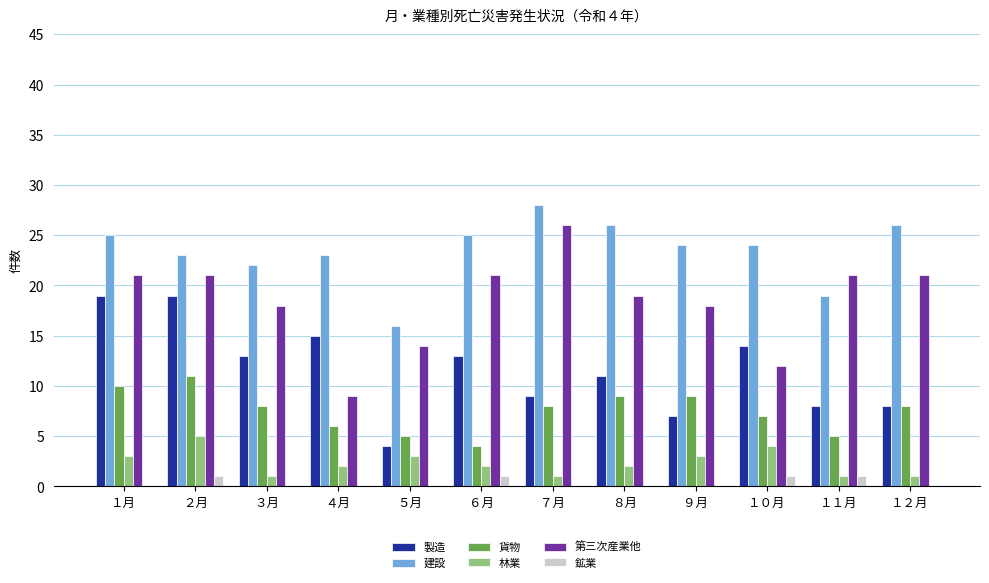

What is the maximum value shown in the chart?

28